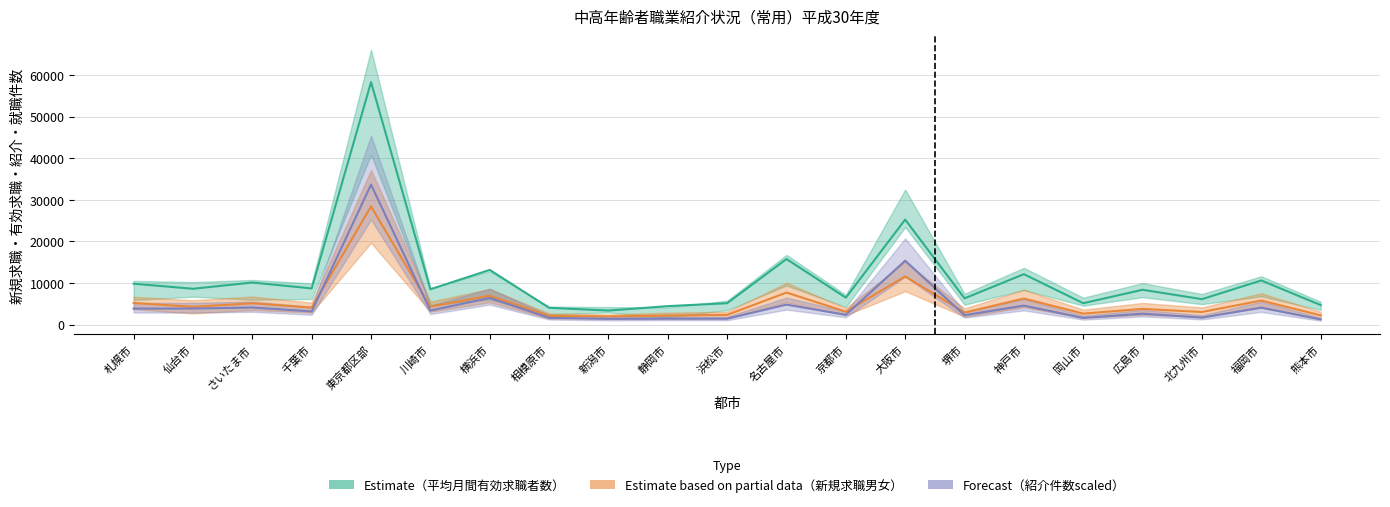

Between 仙台市 and 福岡市, which series saw the biggest shift?

平均月間有効求職者数（総数）